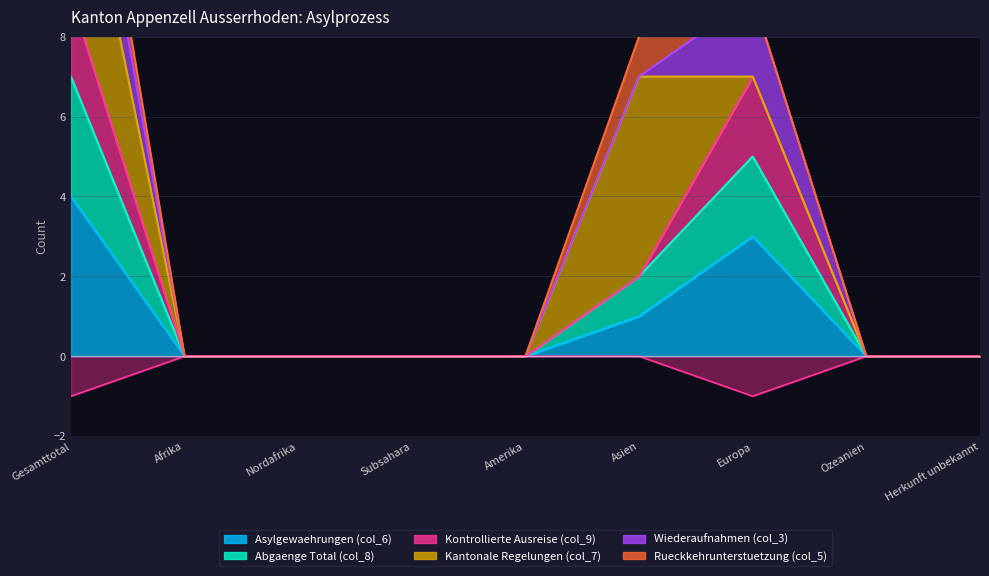

What is the difference between the maximum and minimum values in the Kontrollierte Ausreise (col_9) series?

1